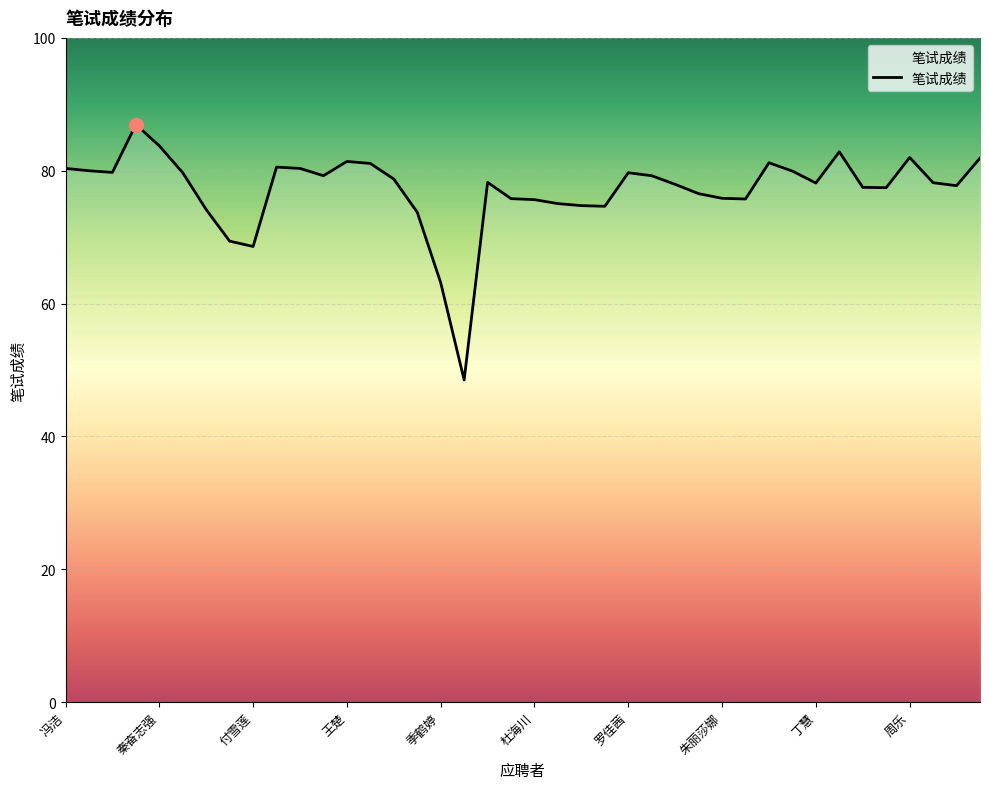

What is the maximum value shown in the chart?

87.0